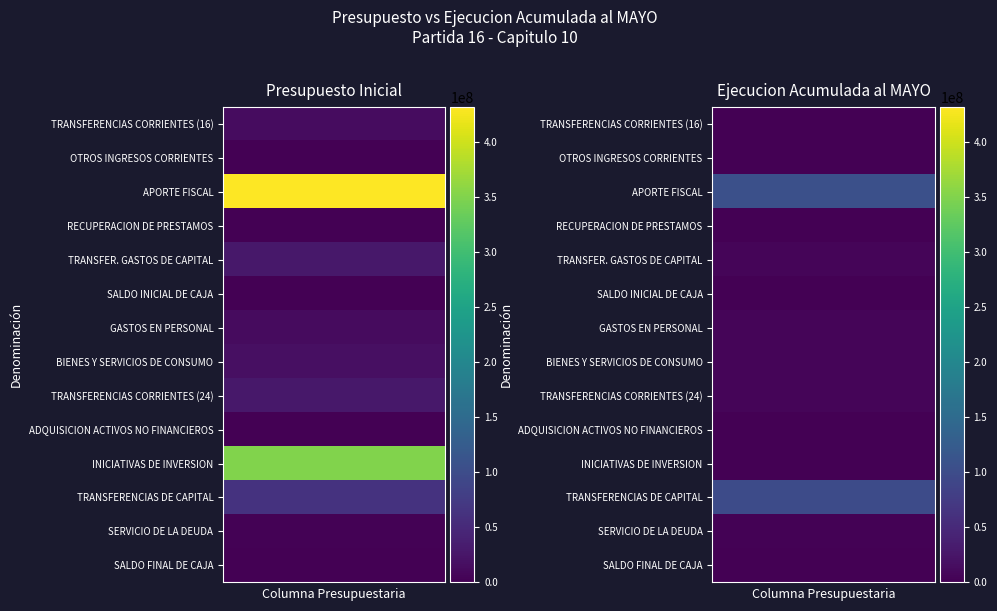

What is the highest value of the OTROS INGRESOS CORRIENTES series?

758845